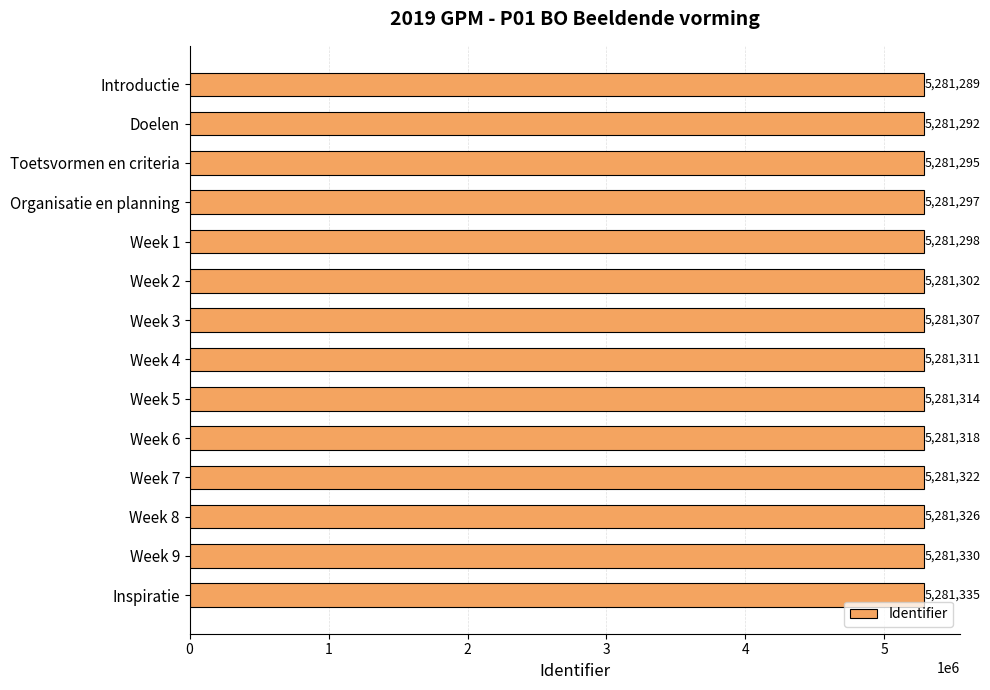

Are the bars grouped side by side (vs. stacked)?

No